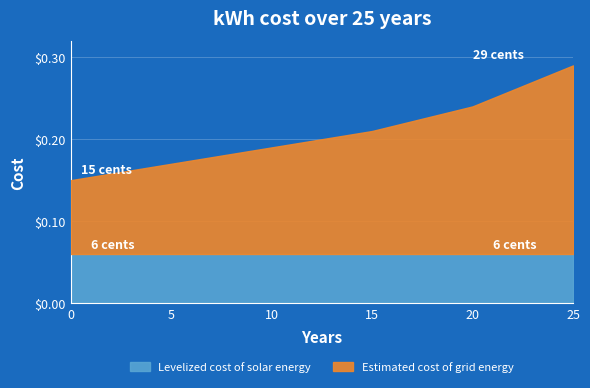

Is the value of Levelized cost of solar energy at 0 greater than the value of Estimated cost of grid energy at 15?

No